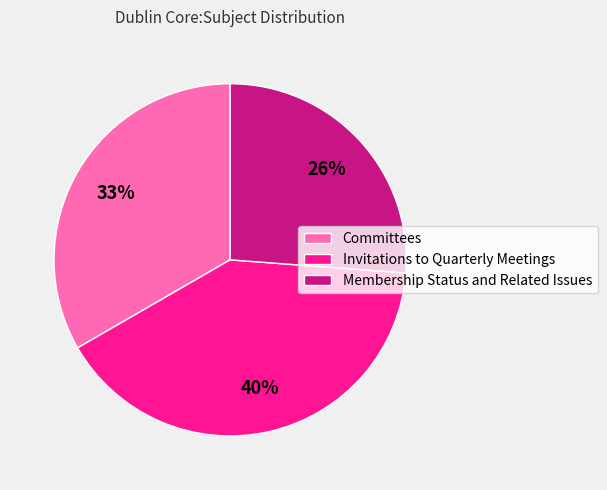

What percentage is the Invitations to Quarterly Meetings slice, to the nearest percent?

40%